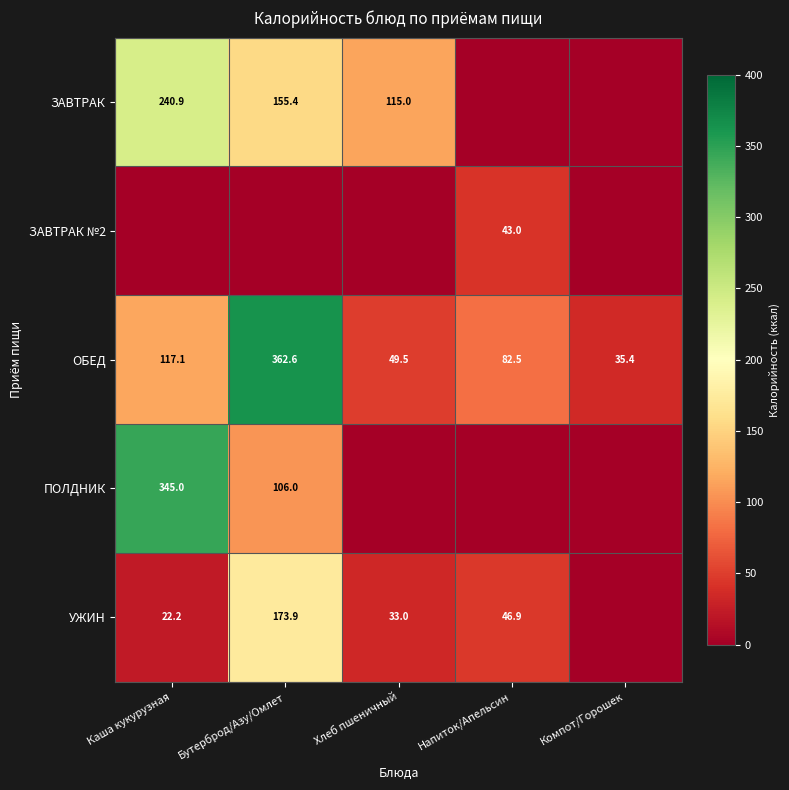

At which label is ОБЕД closest to 199?

Каша кукурузная